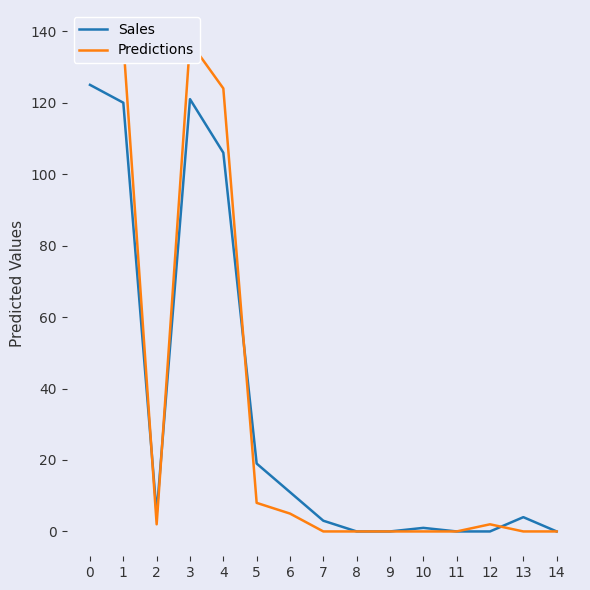

At how many categories does at least one series exceed 69?

4